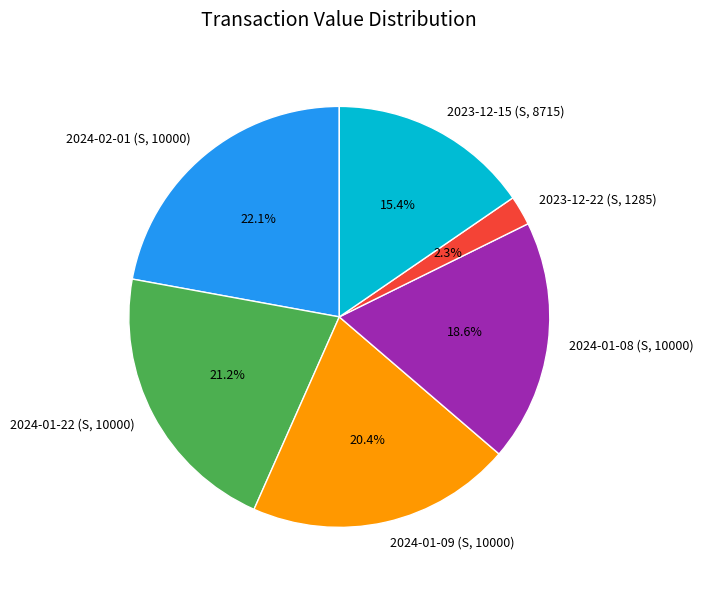

Which has a higher value, 2024-01-22 (S, 10000) or 2024-01-08 (S, 10000)?

2024-01-22 (S, 10000)